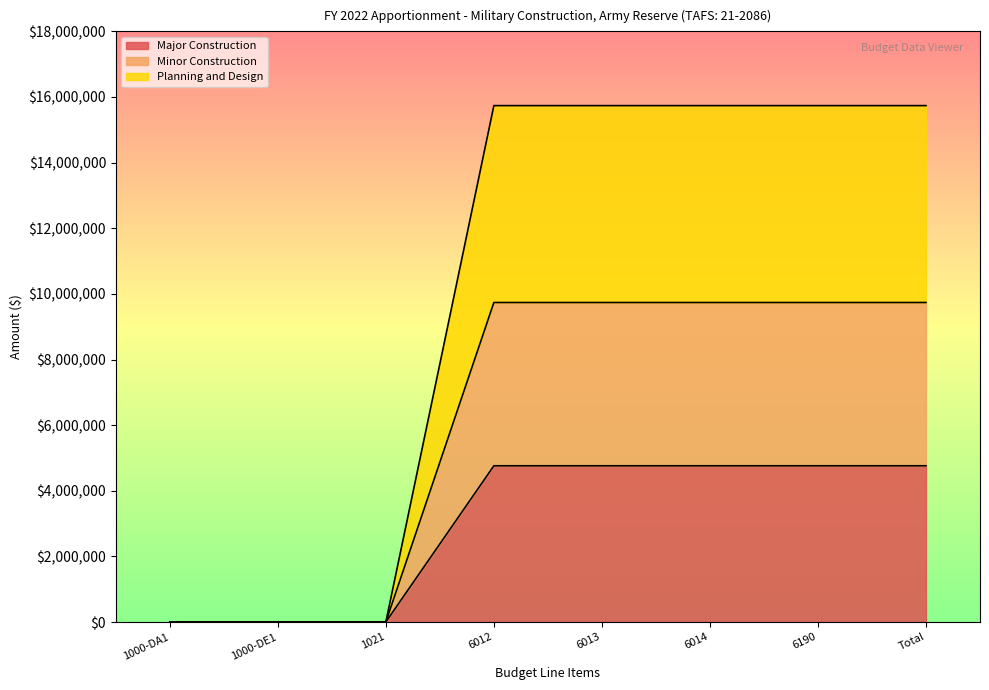

Is it true that Major Construction equals 4760994 at Total?

True